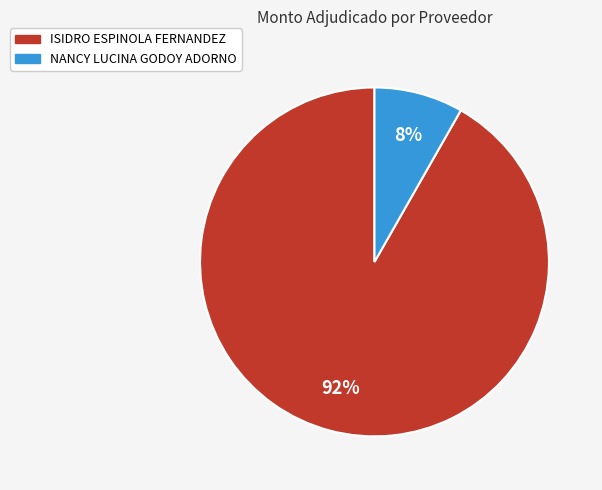

Combined, do ISIDRO ESPINOLA FERNANDEZ and NANCY LUCINA GODOY ADORNO account for over 50%?

Yes